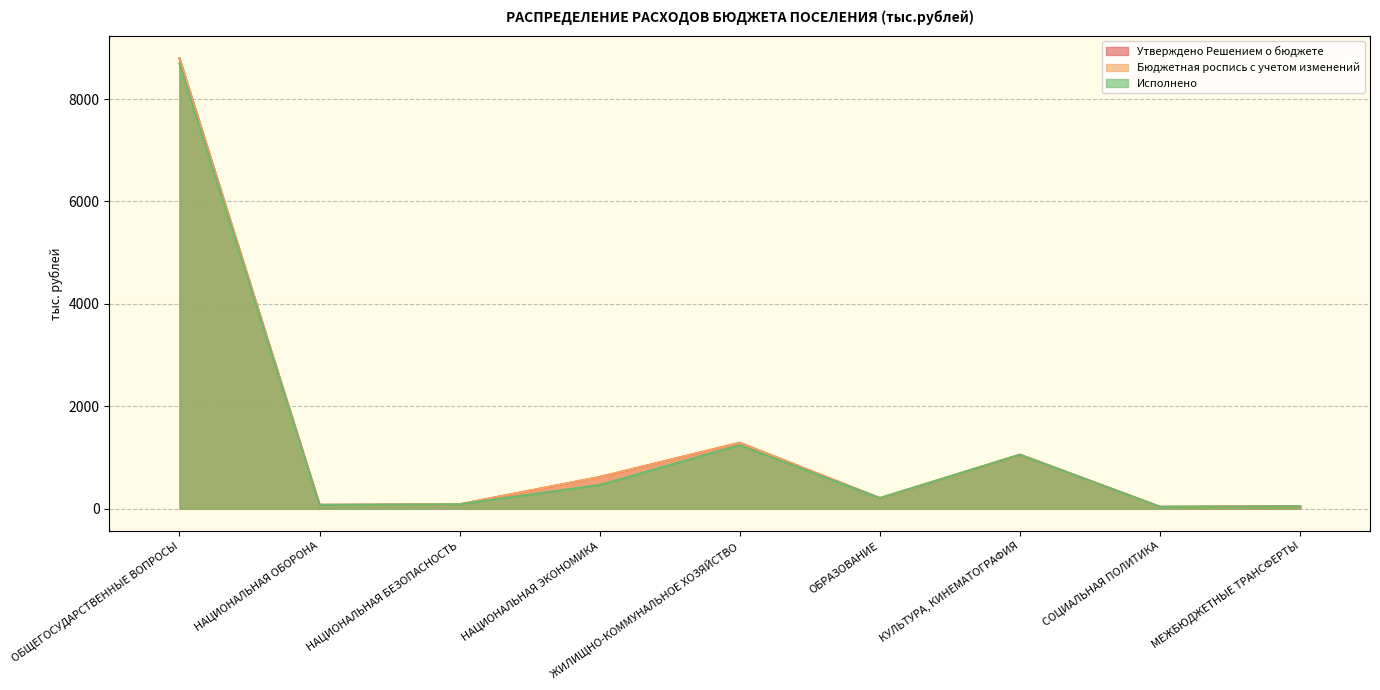

What position from the left is ОБЩЕГОСУДАРСТВЕННЫЕ ВОПРОСЫ?

1